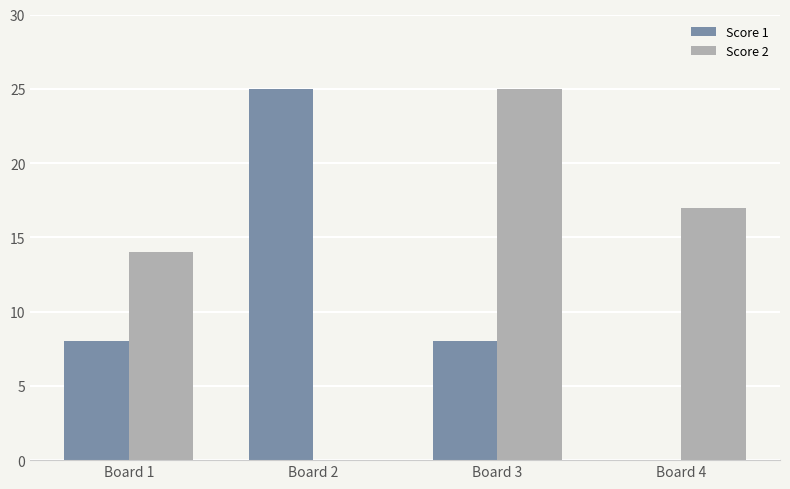

The Score 1 series shows 12 at Board 3. True or false?

False